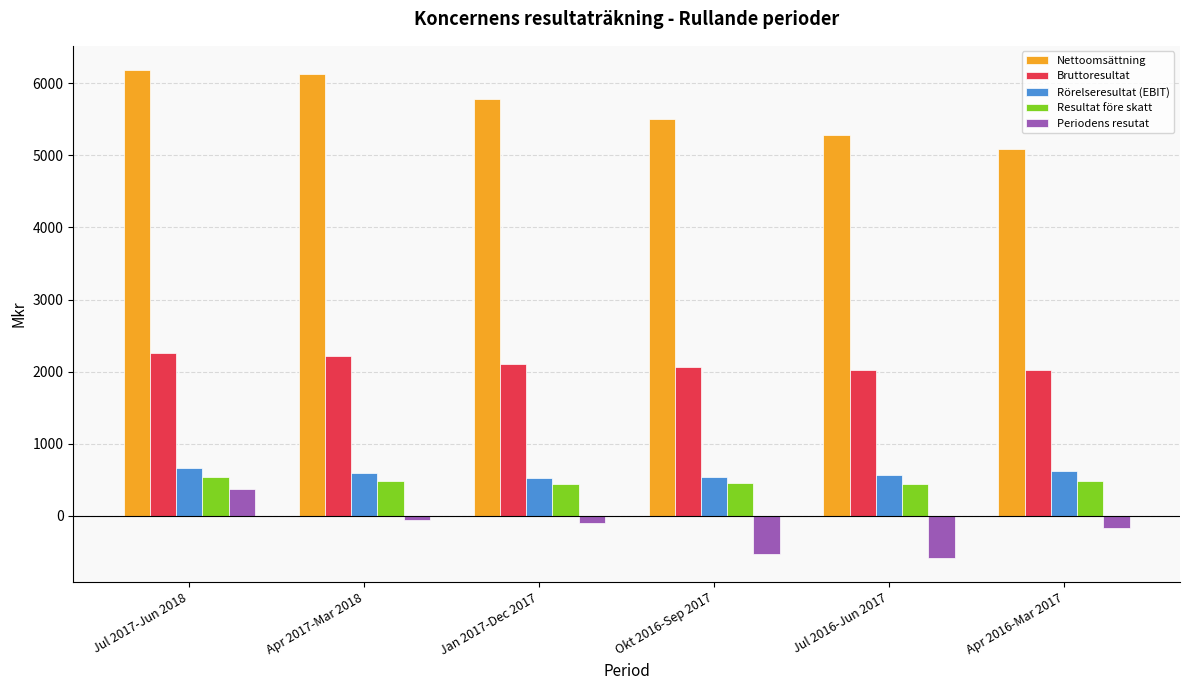

Does the chart contain stacked bars?

No